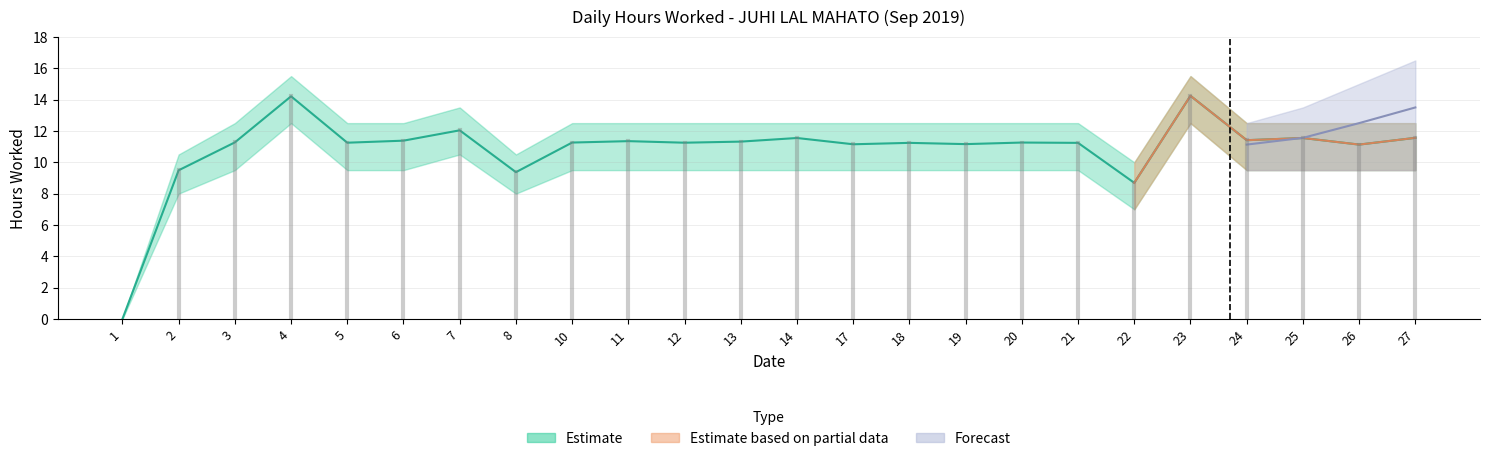

Is this an area chart (filled region under the line)?

No